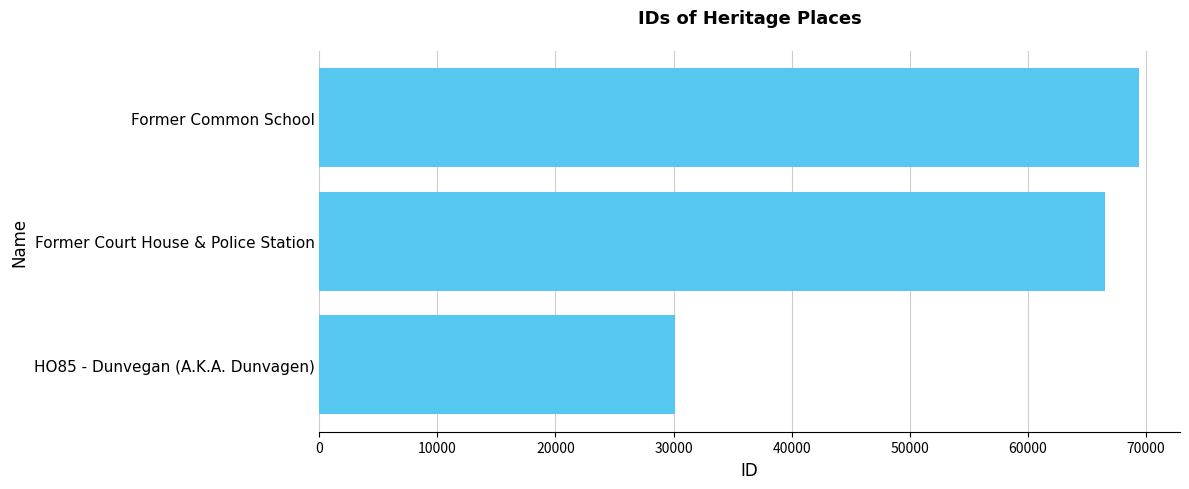

Rank the categories by value from highest to lowest.

Former Common School, Former Court House & Police Station, HO85 - Dunvegan (A.K.A. Dunvagen)